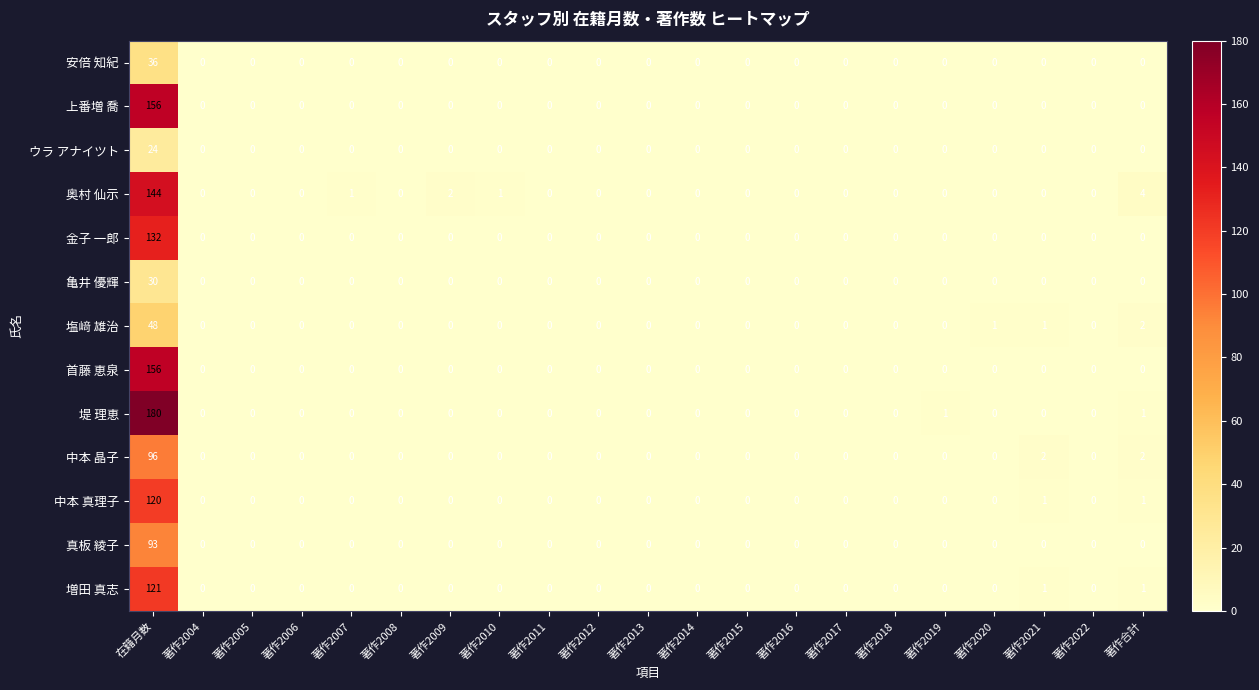

How many values in 真板 綾子 are above zero?

1